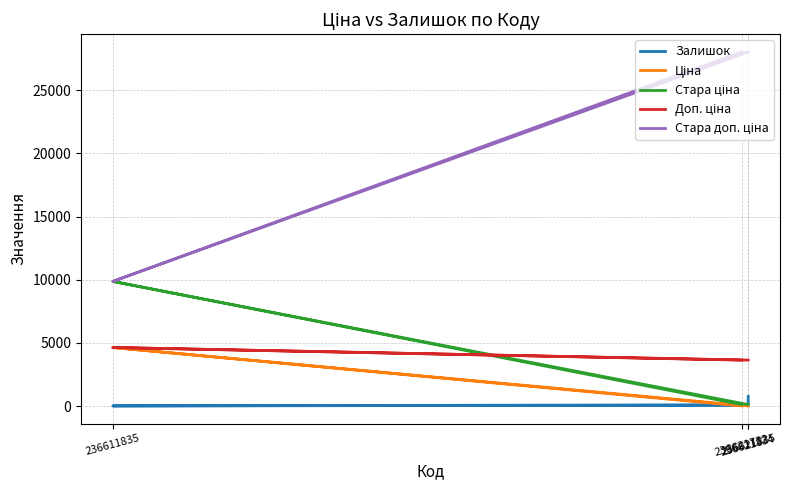

What is the sum of all Залишок values?

963.0